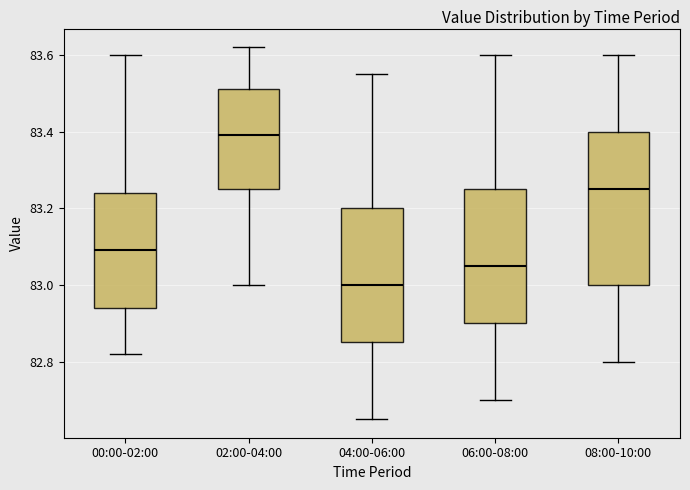

Comparing the boxes themselves (not the whiskers), which one is the tallest?

08:00-10:00